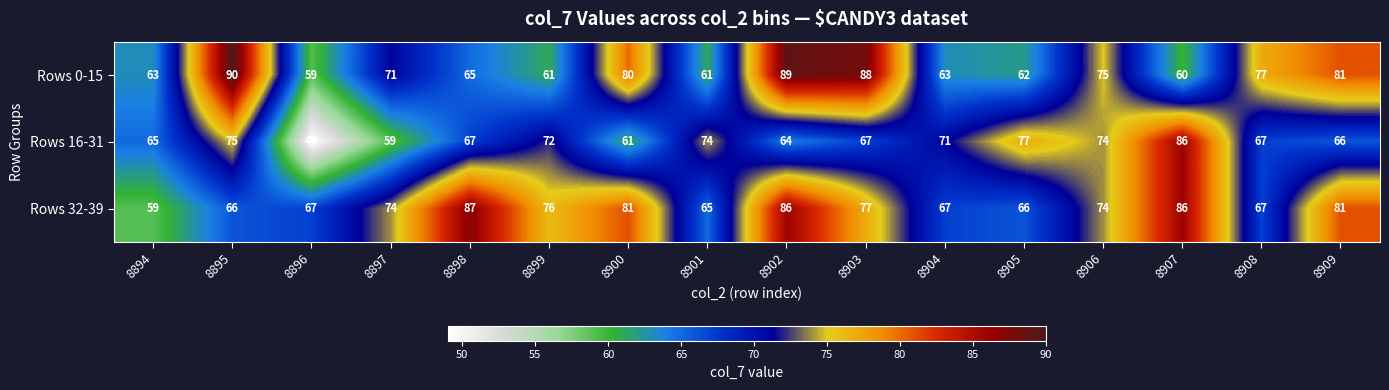

Which category has the lowest value across all series?

8896